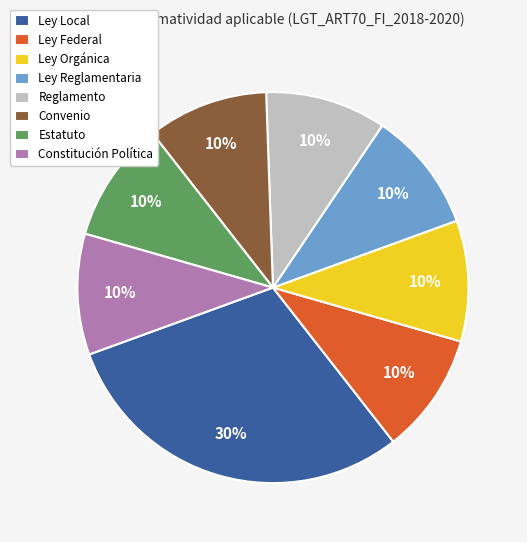

Which category has the biggest portion of the pie?

Ley Local